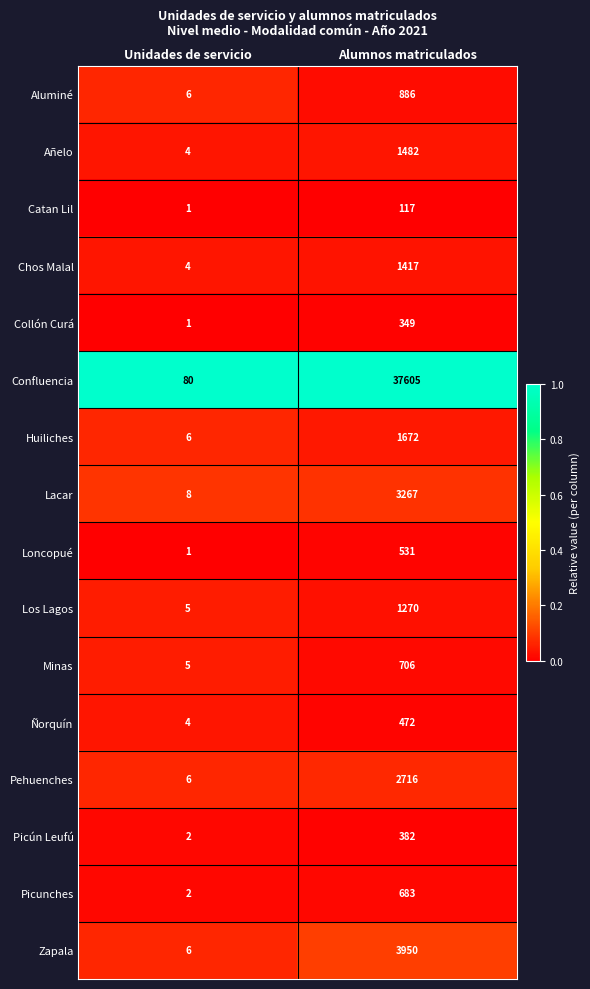

Count the number of categories in the chart.

2